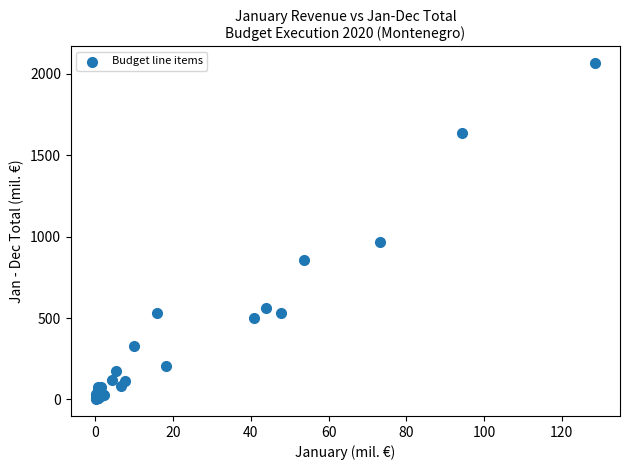

What Y value in the scatter plot is closest to 1033?

966.1